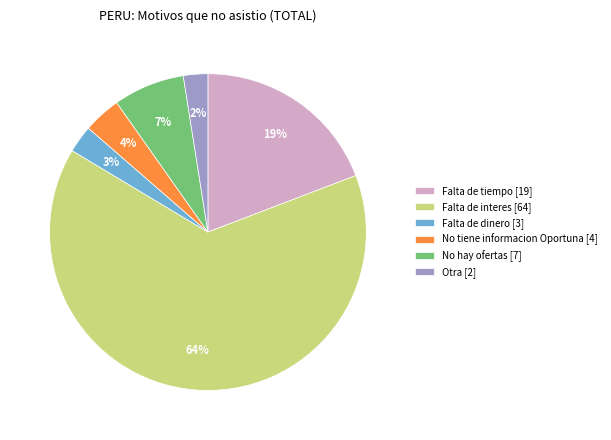

To the nearest percent, what is the difference between the Falta de tiempo [19] and No tiene informacion Oportuna [4] slice percentages?

15%